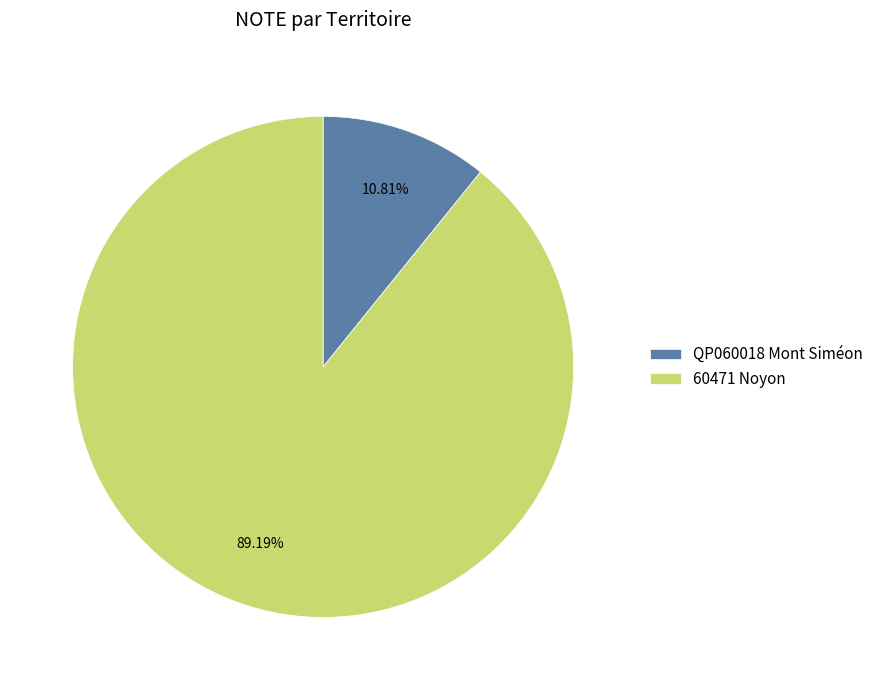

Which slice represents more than half of the pie?

60471 Noyon